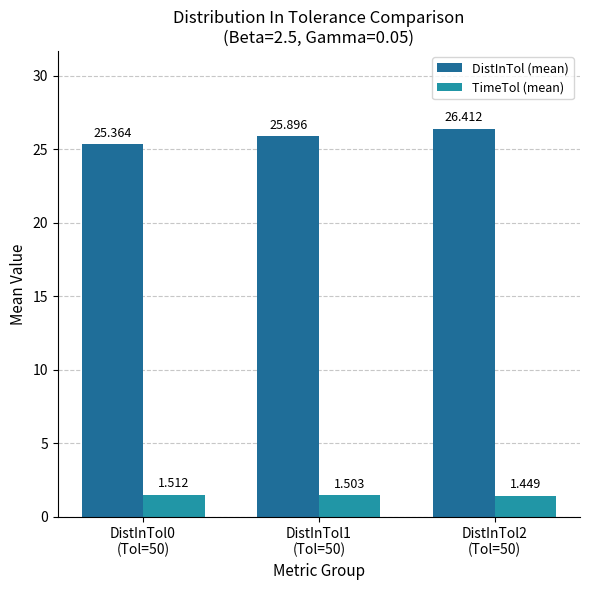

How many series are shown in this chart?

2